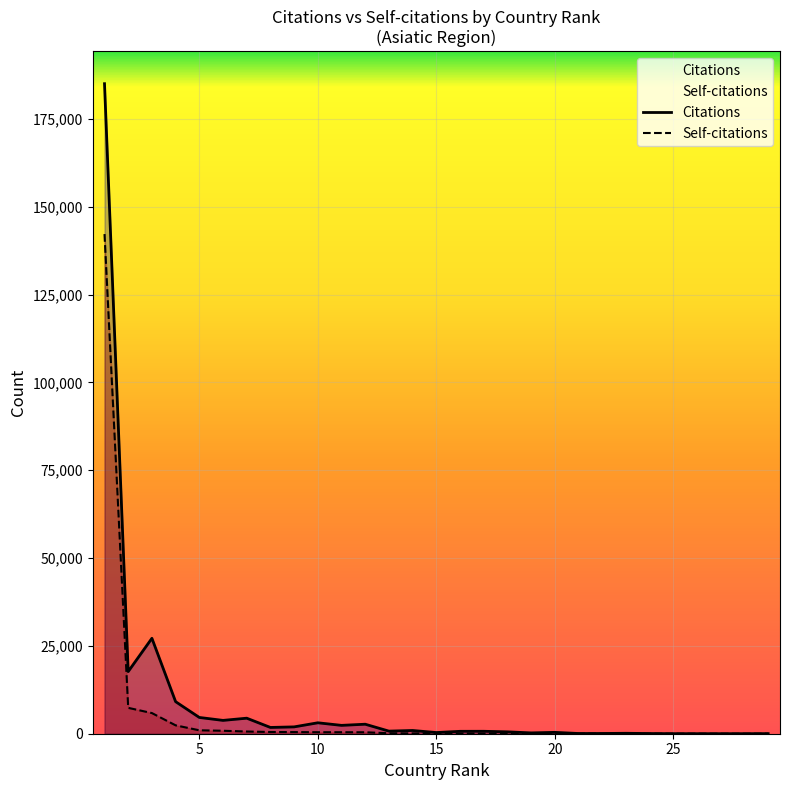

How many data points in Citations are less than 693?

14